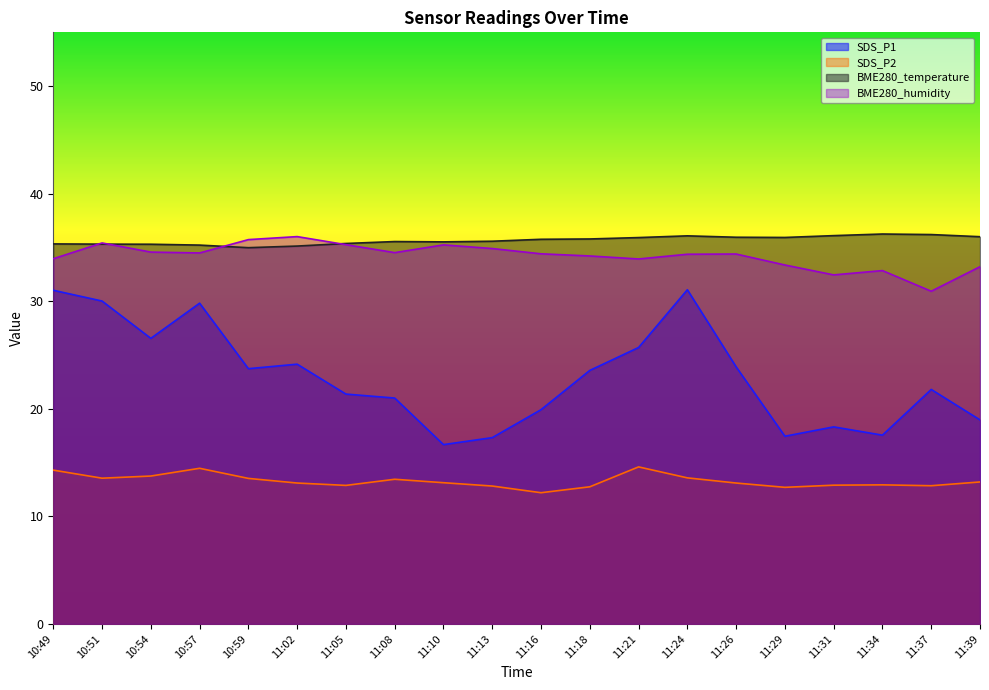

What is the label of the 7th point from the right?

11:24